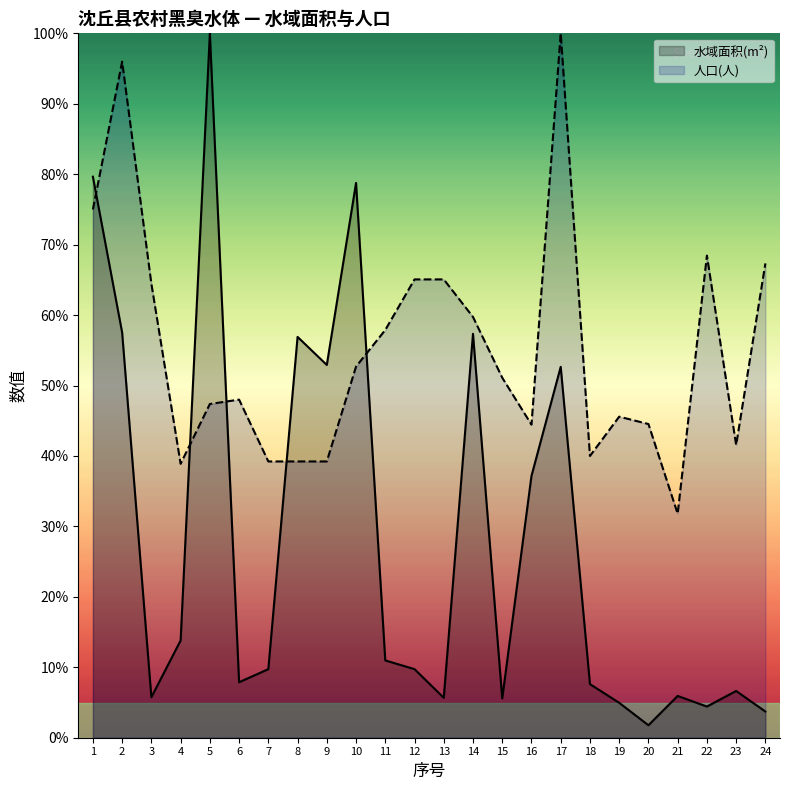

Between 4 and 20, which series saw the biggest shift?

水域面积(m²)